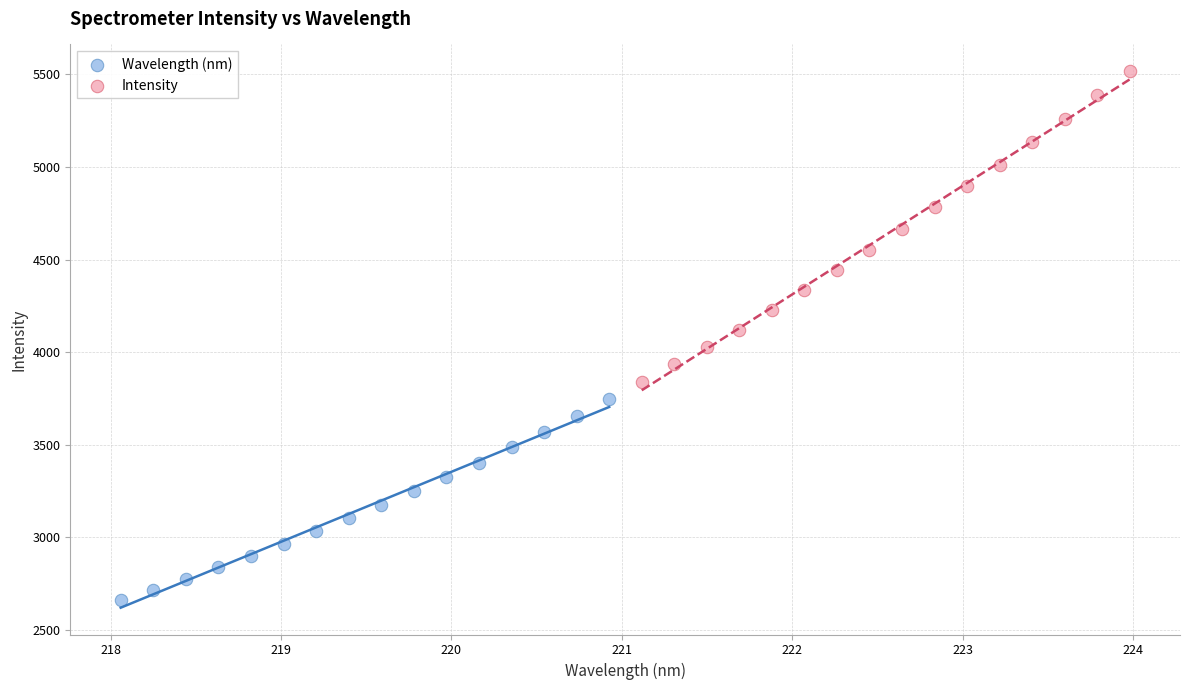

Which series has the largest Y range (max minus min)?

Intensity